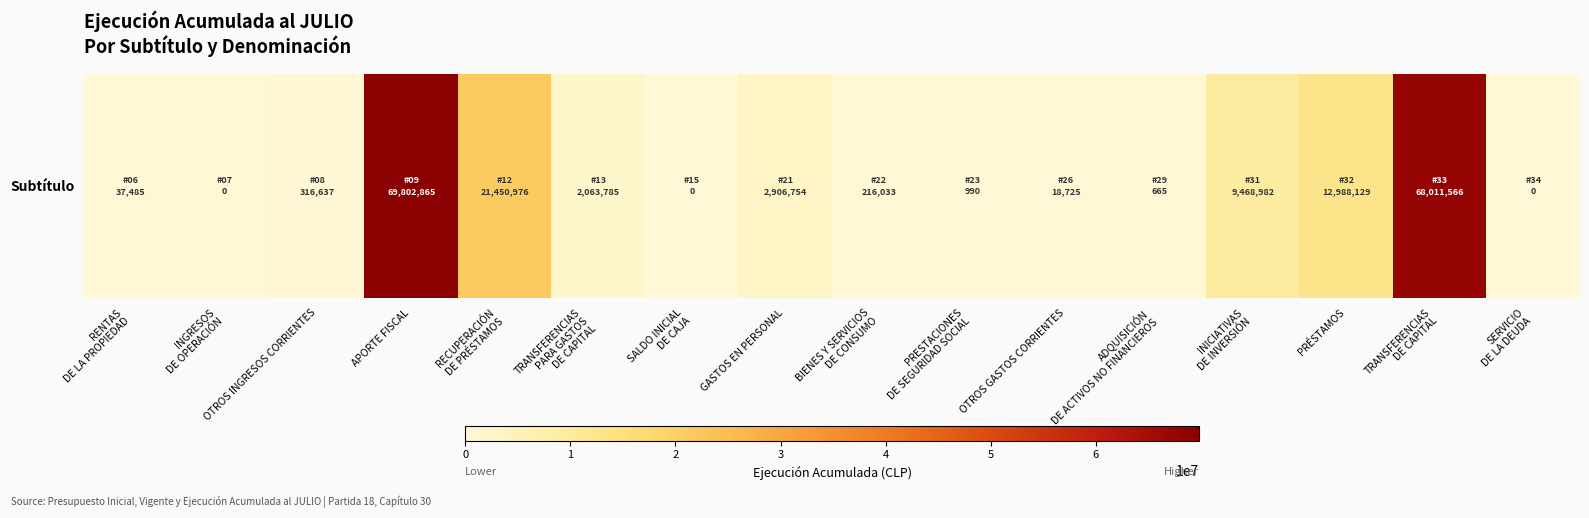

Reading left to right, list all the values displayed in this chart.

37485	0	316637	69802865	21450976	2063785	0	2906754	216033	990	18725	665	9468982	12988129	68011566	0